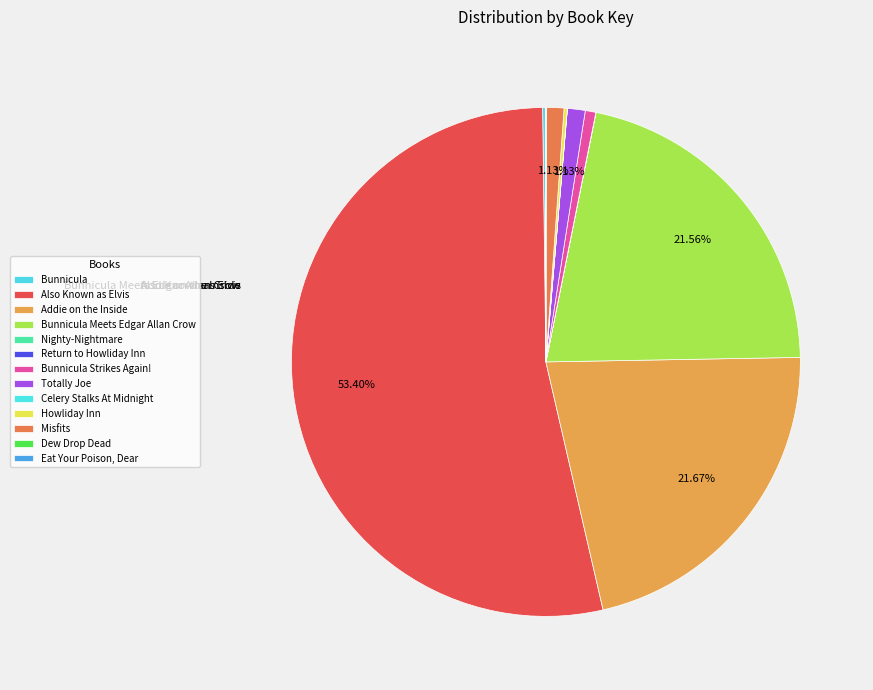

Approximately how many times larger is the value at Totally Joe compared to Return to Howliday Inn?

278.5